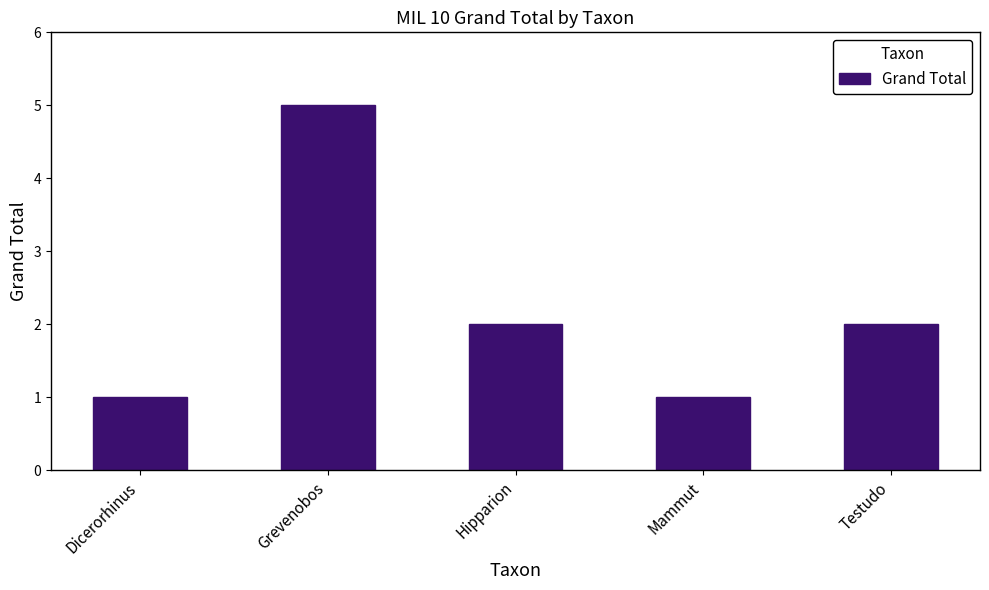

The value at Grevenobos is 3. True or false?

False